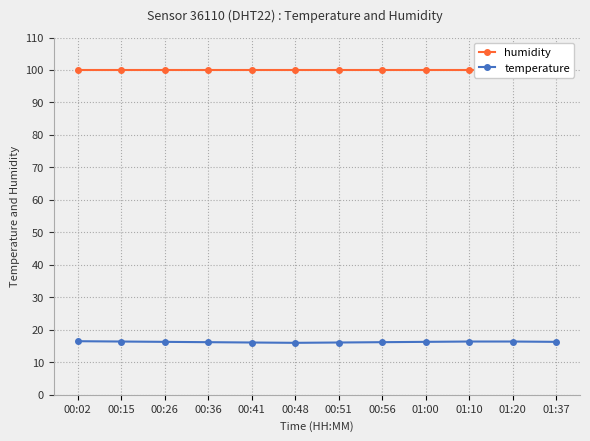

Reading right to left, what are all the values shown in this chart?

humidity: 99.9	99.9	99.9	99.9	99.9	99.9	99.9	99.9	99.9	99.9	99.9	99.9
temperature: 16.3	16.4	16.4	16.3	16.2	16.1	16.0	16.1	16.2	16.3	16.4	16.5